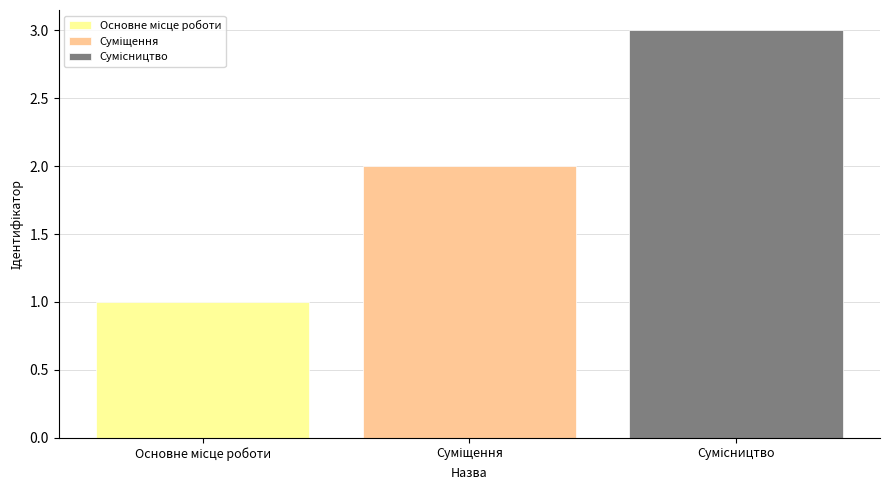

What is the maximum value shown in the chart?

3